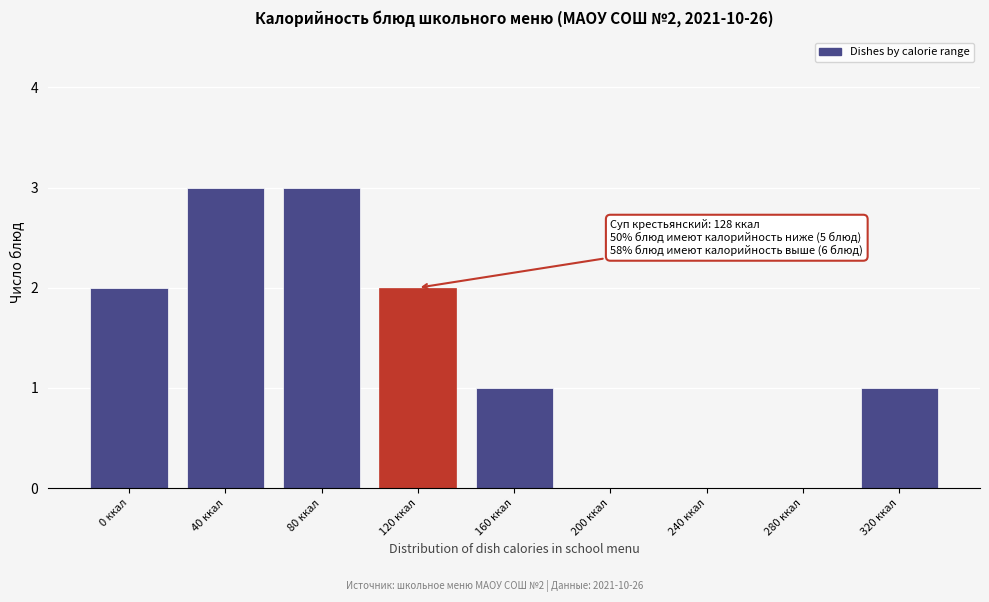

Reading right to left, list all the values displayed in this chart.

320 ккал=1	280 ккал=0	240 ккал=0	200 ккал=0	160 ккал=1	120 ккал=2	80 ккал=3	40 ккал=3	0 ккал=2